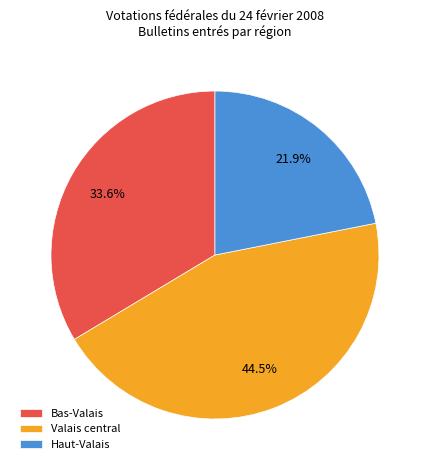

Does any single category account for the majority?

No